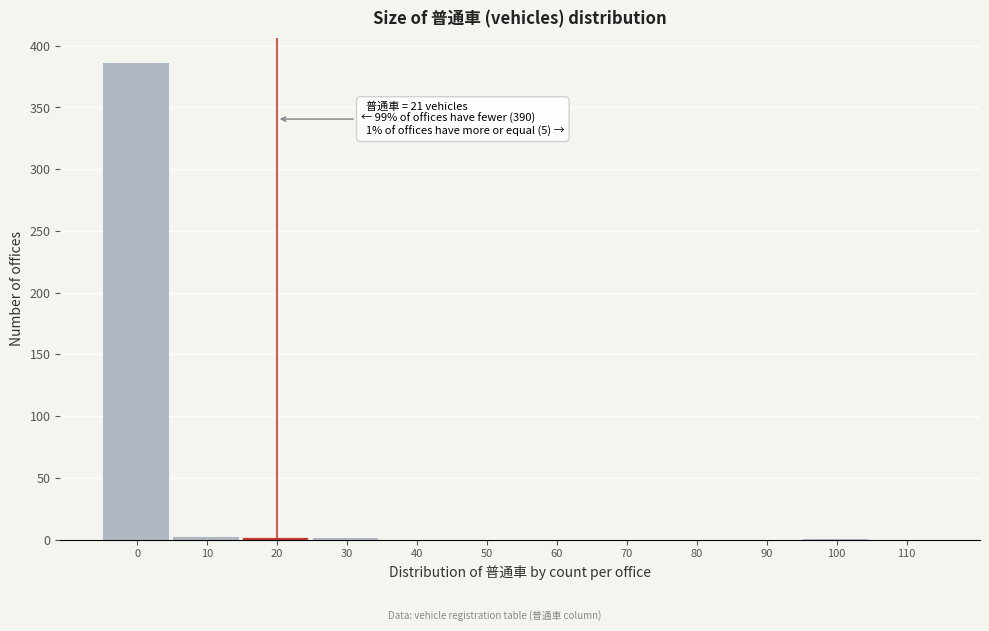

True or false: the data shows 0 at 90.

True